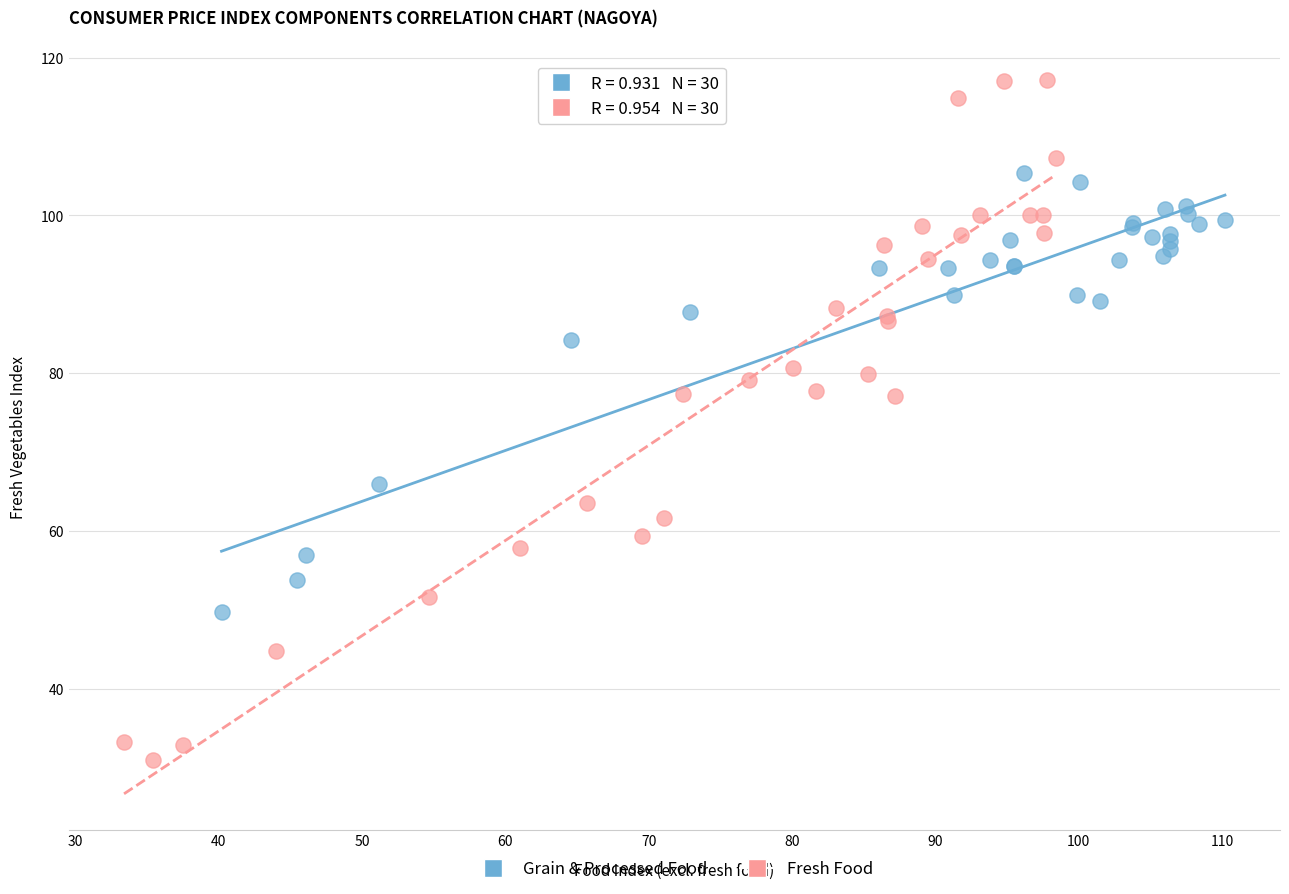

Which series reaches the maximum Y coordinate?

Fresh Food